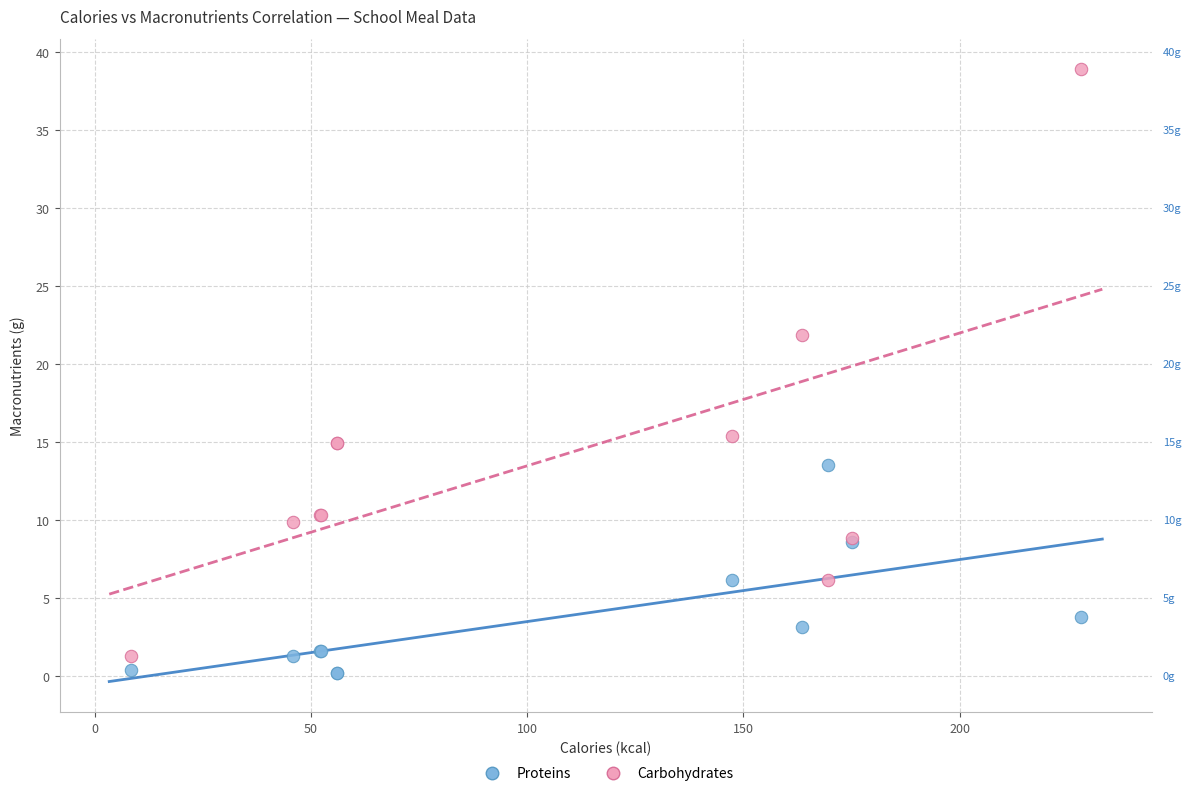

Across all series, what Y value is closest to 19?

21.9